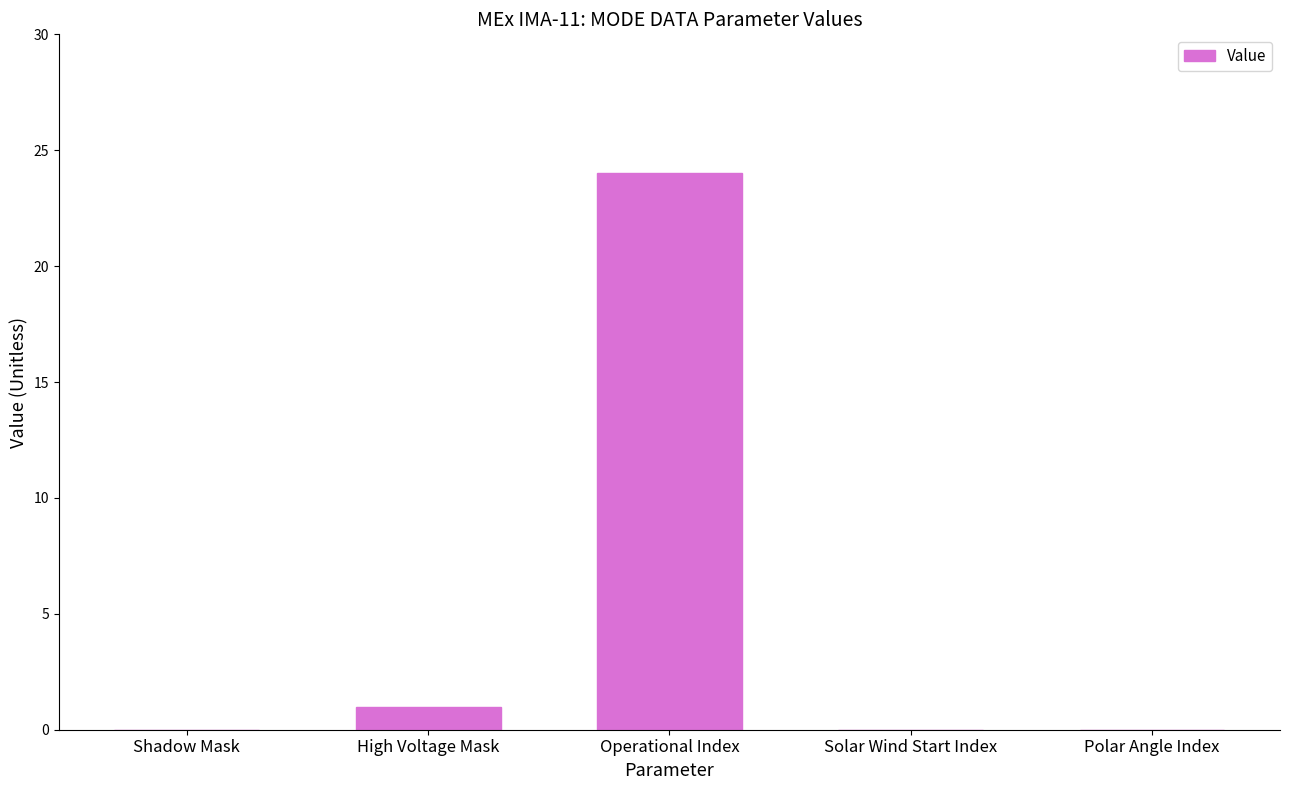

Which label corresponds to the largest value in the chart?

Operational Index